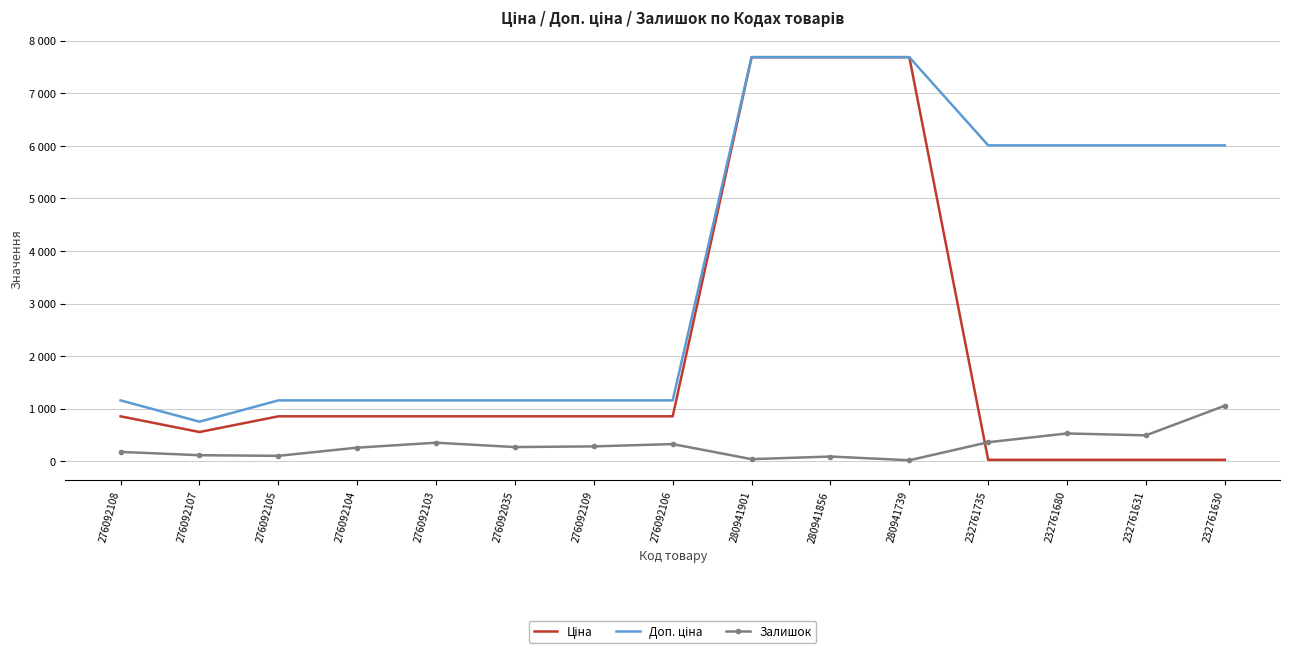

What is the sum of all Ціна values?

29704.0